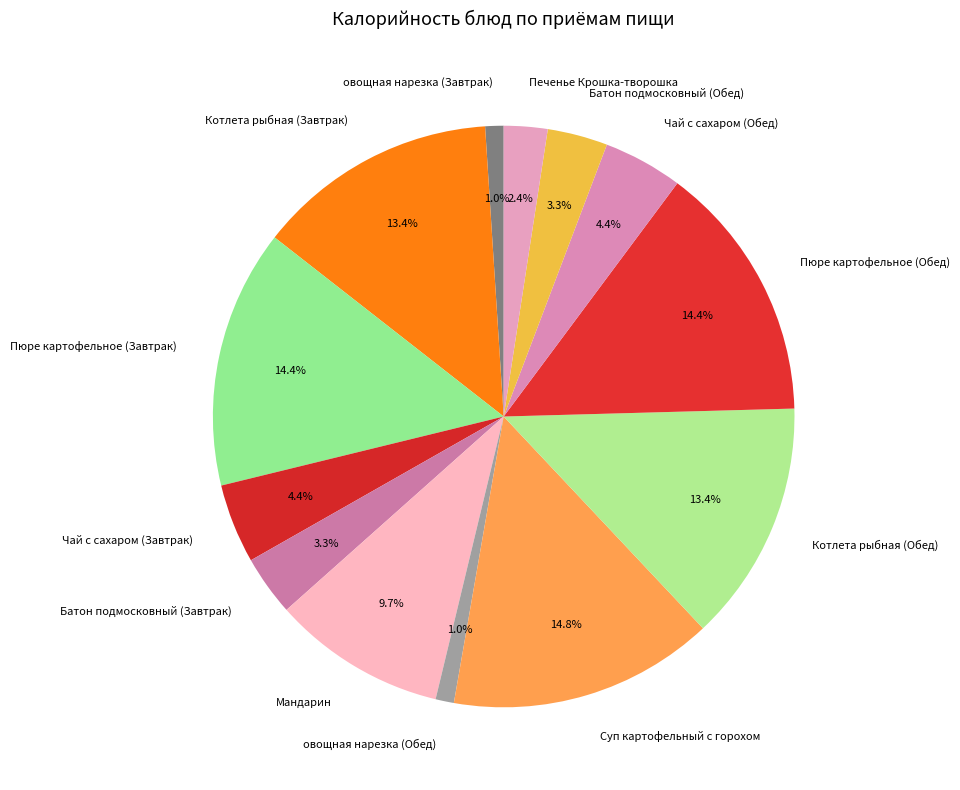

What is the ratio of the value at Суп картофельный с горохом to the value at Котлета рыбная (Обед)?

1.1